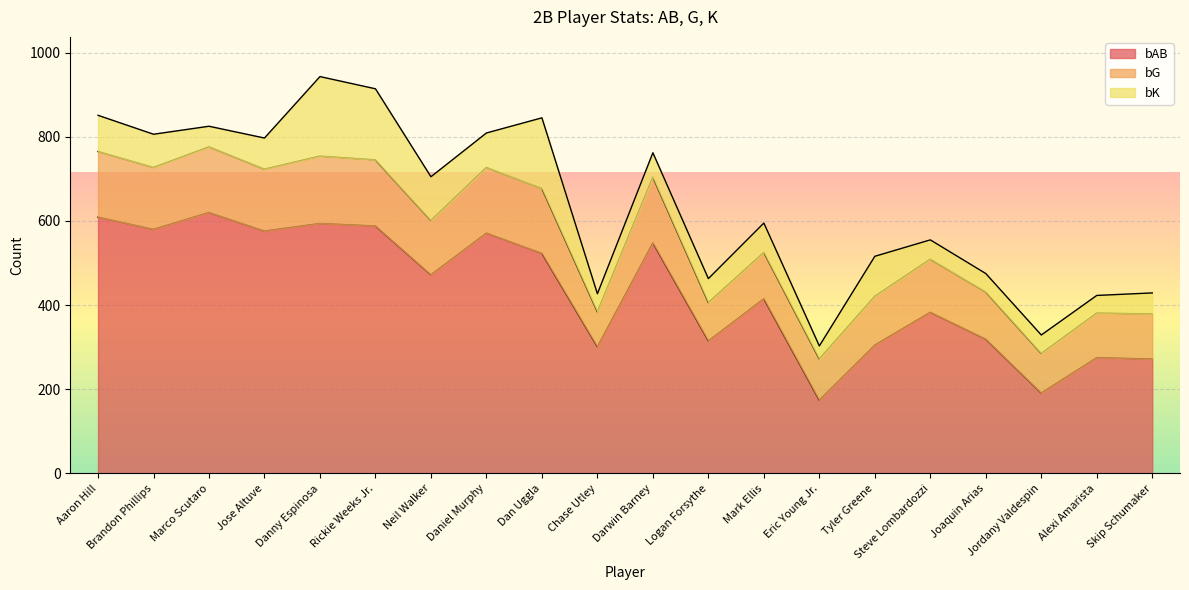

True or false: bK and bAB cross at least once.

False